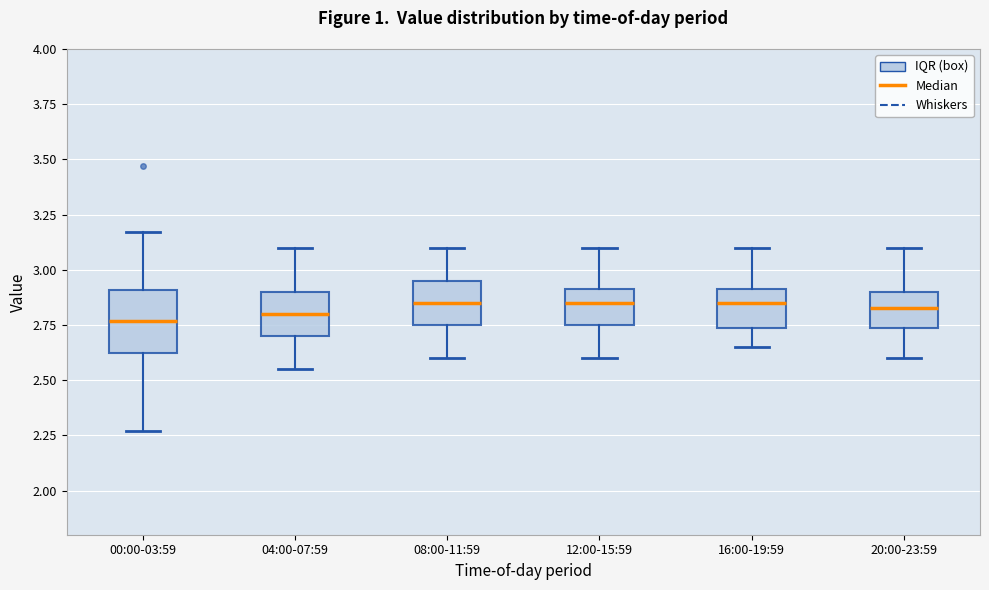

Reading left to right, transcribe this box plot: for each box, give where its median line is, the range the box spans, and where its two whiskers end, as read against the y-axis. The values are not printed on the chart, so give them approximately, as read against the axis.

00:00-03:59: median 2.75, box 2.60 to 2.90, whiskers 2.25 to 3.15
04:00-07:59: median 2.80, box 2.70 to 2.90, whiskers 2.55 to 3.10
08:00-11:59: median 2.85, box 2.75 to 2.95, whiskers 2.60 to 3.10
12:00-15:59: median 2.85, box 2.75 to 2.90, whiskers 2.60 to 3.10
16:00-19:59: median 2.85, box 2.75 to 2.90, whiskers 2.65 to 3.10
20:00-23:59: median 2.85, box 2.75 to 2.90, whiskers 2.60 to 3.10